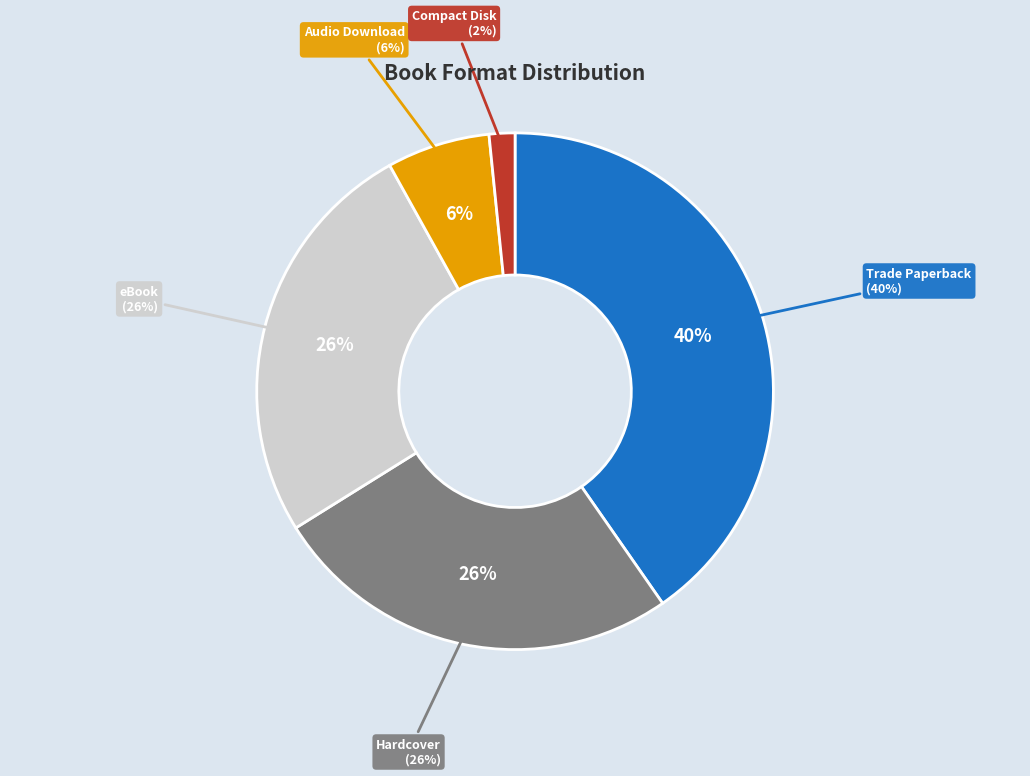

Combined, do Trade Paperback and Hardcover account for over 50%?

Yes